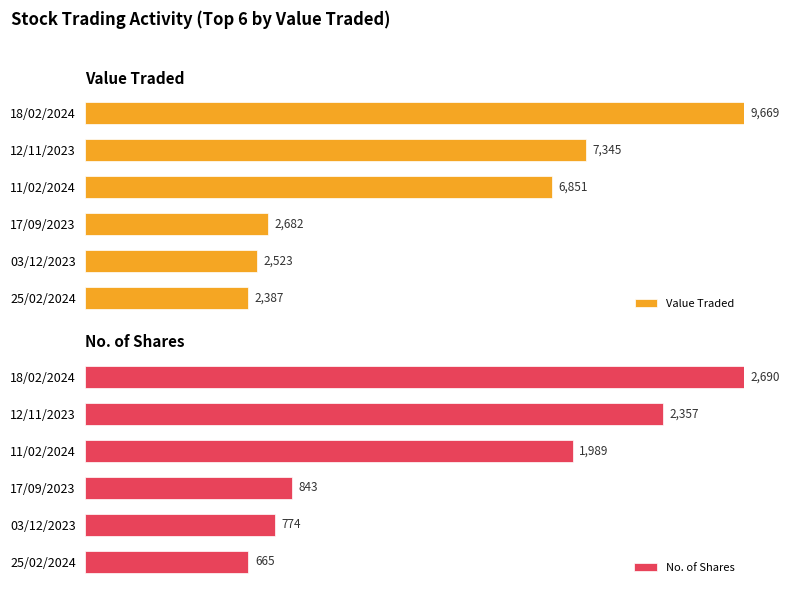

What are all the series names shown in the legend?

Value Traded, No. of Shares